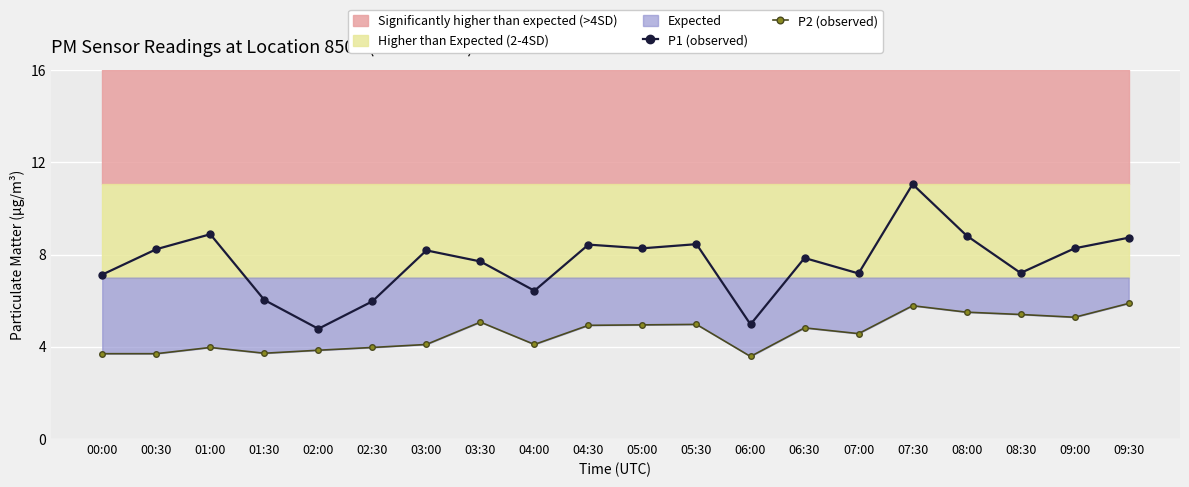

Reading right to left, transcribe all the data shown in this chart.

P1 (observed): 09:30=8.7	09:00=8.3	08:30=7.2	08:00=8.8	07:30=11.1	07:00=7.2	06:30=7.8	06:00=5.0	05:30=8.4	05:00=8.3	04:30=8.4	04:00=6.4	03:30=7.7	03:00=8.2	02:30=6.0	02:00=4.8	01:30=6.0	01:00=8.9	00:30=8.2	00:00=7.1
P2 (observed): 09:30=5.9	09:00=5.3	08:30=5.4	08:00=5.5	07:30=5.8	07:00=4.6	06:30=4.8	06:00=3.6	05:30=5.0	05:00=5.0	04:30=4.9	04:00=4.1	03:30=5.1	03:00=4.1	02:30=4.0	02:00=3.9	01:30=3.7	01:00=4.0	00:30=3.7	00:00=3.7